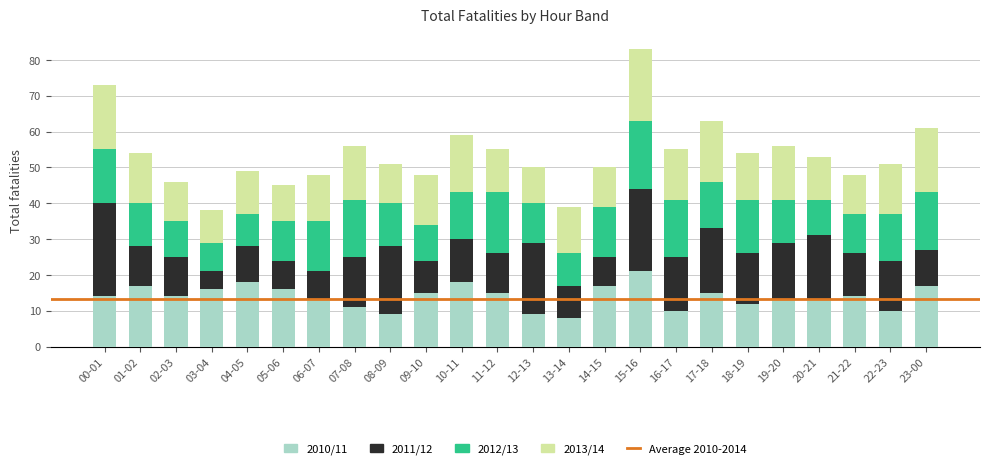

Which category has the highest value in the 2010/11 series?

15-16